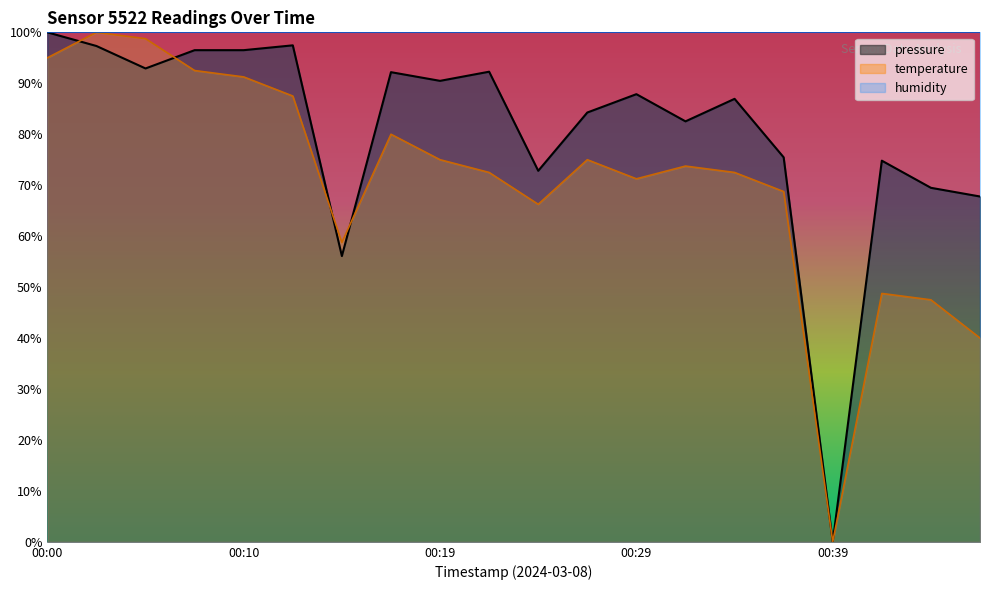

Between 00:12 and 00:36, which is larger?

00:12